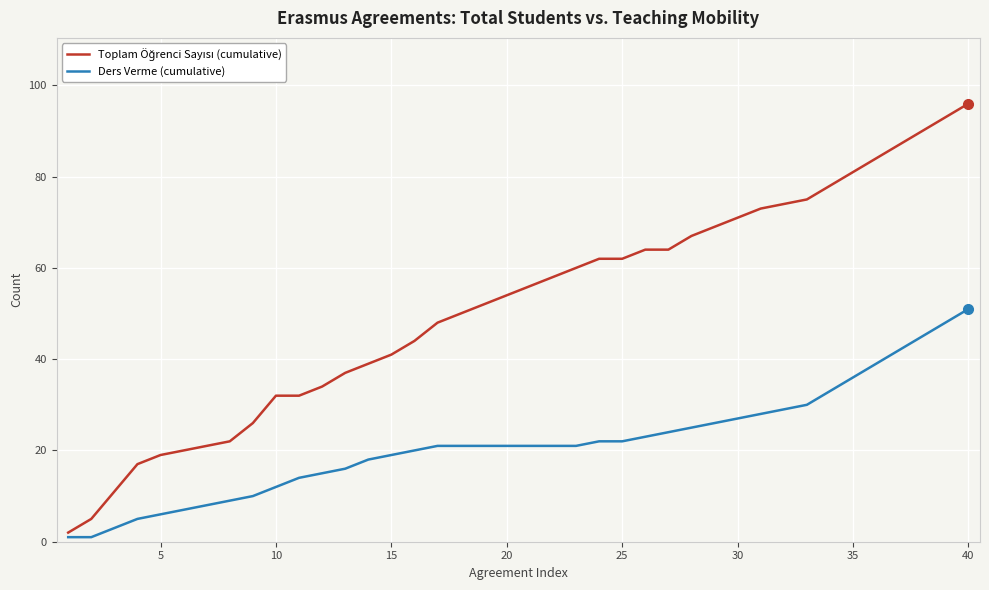

What is the greatest value displayed?

96